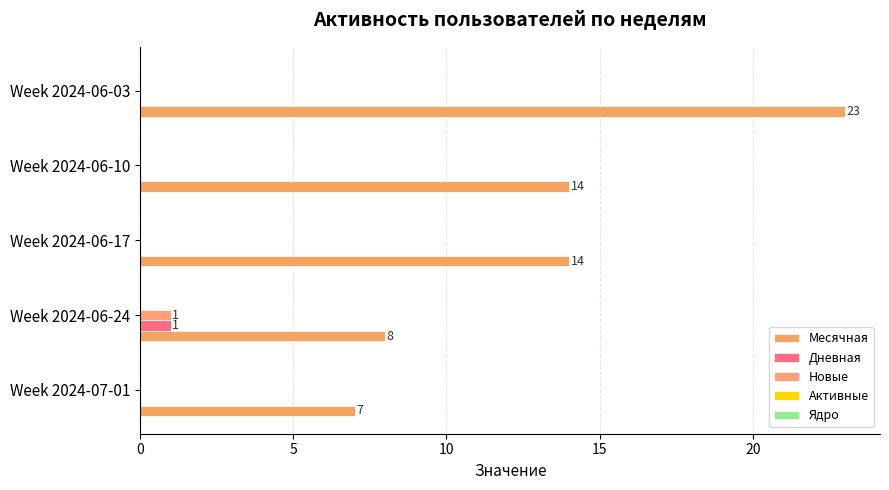

At which category is the sum across all series the highest?

Week 2024-06-03